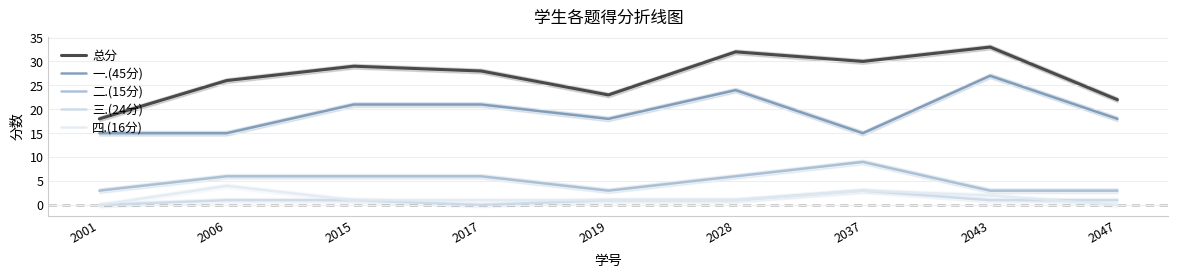

True or false: 二.(15分) has more than 0 interior local peaks.

True